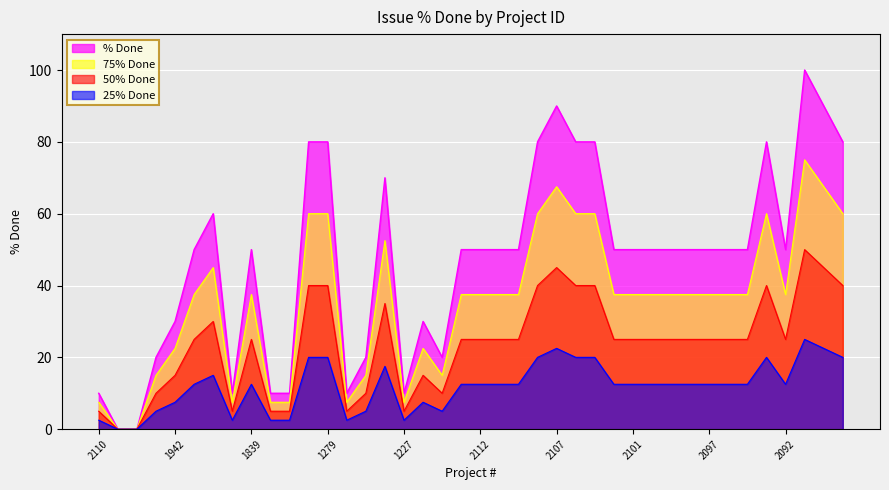

What is the maximum value shown in the chart?

100.0